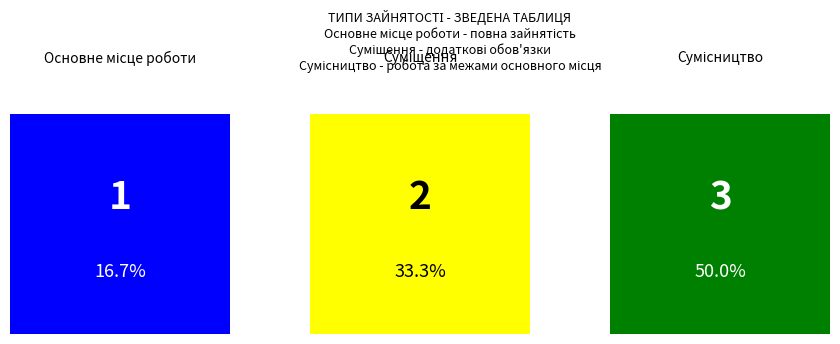

What is the value of the 3rd bar from the left?

3